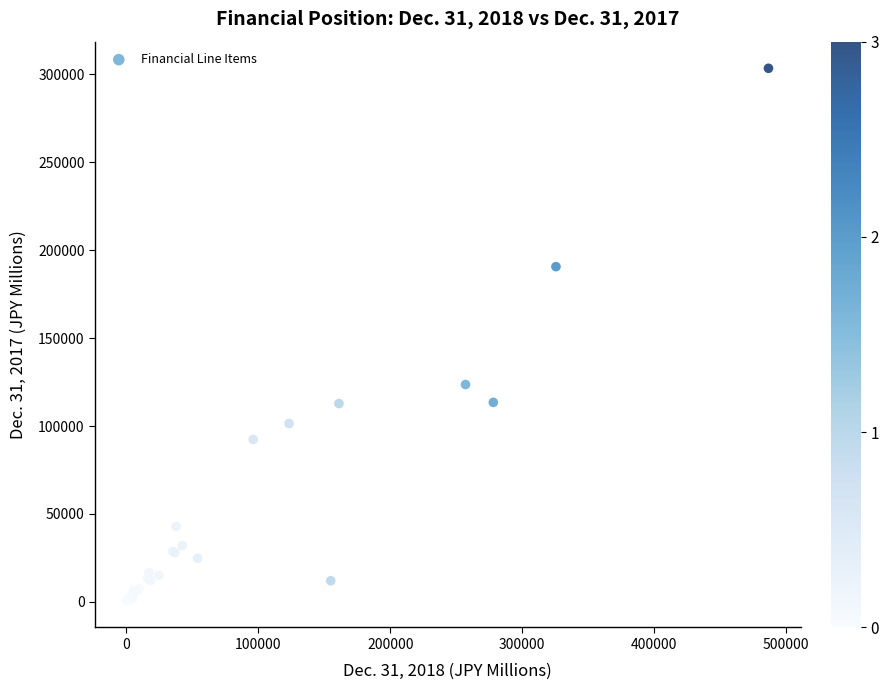

What Y value in the scatter plot is closest to 152020?

123606